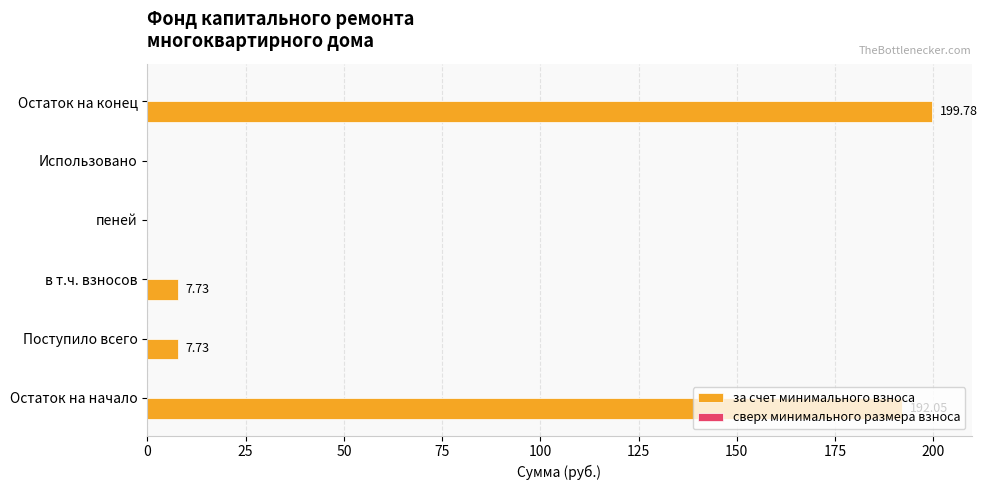

At which category does the chart reach its peak across all series?

Остаток на конец